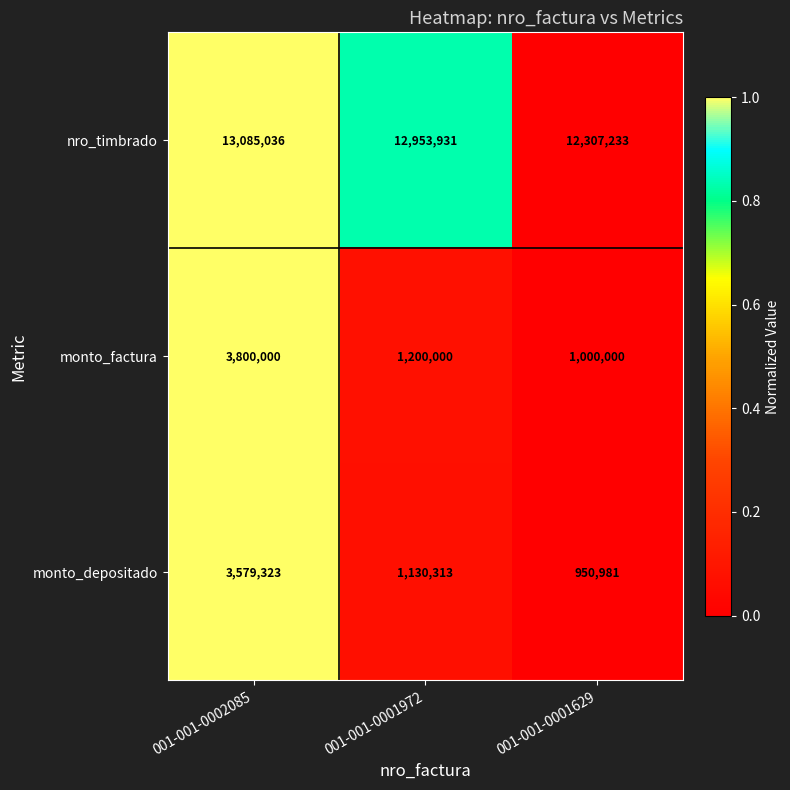

What is the difference between the nro_timbrado values at 001-001-0002085 and 001-001-0001629?

777803